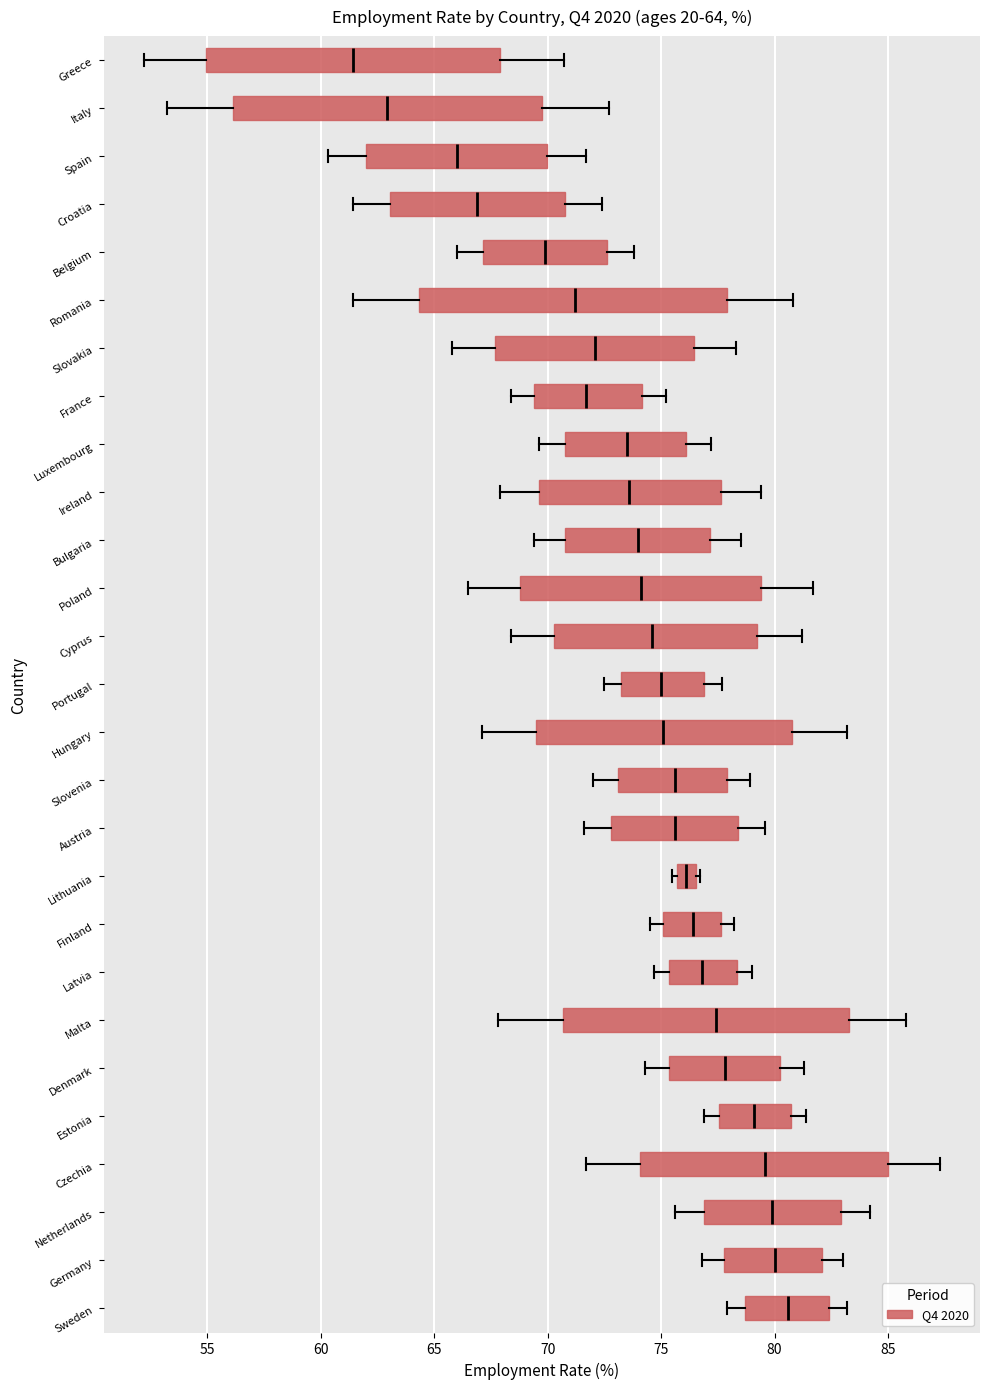

Which box has the furthest to the right median line?

Sweden